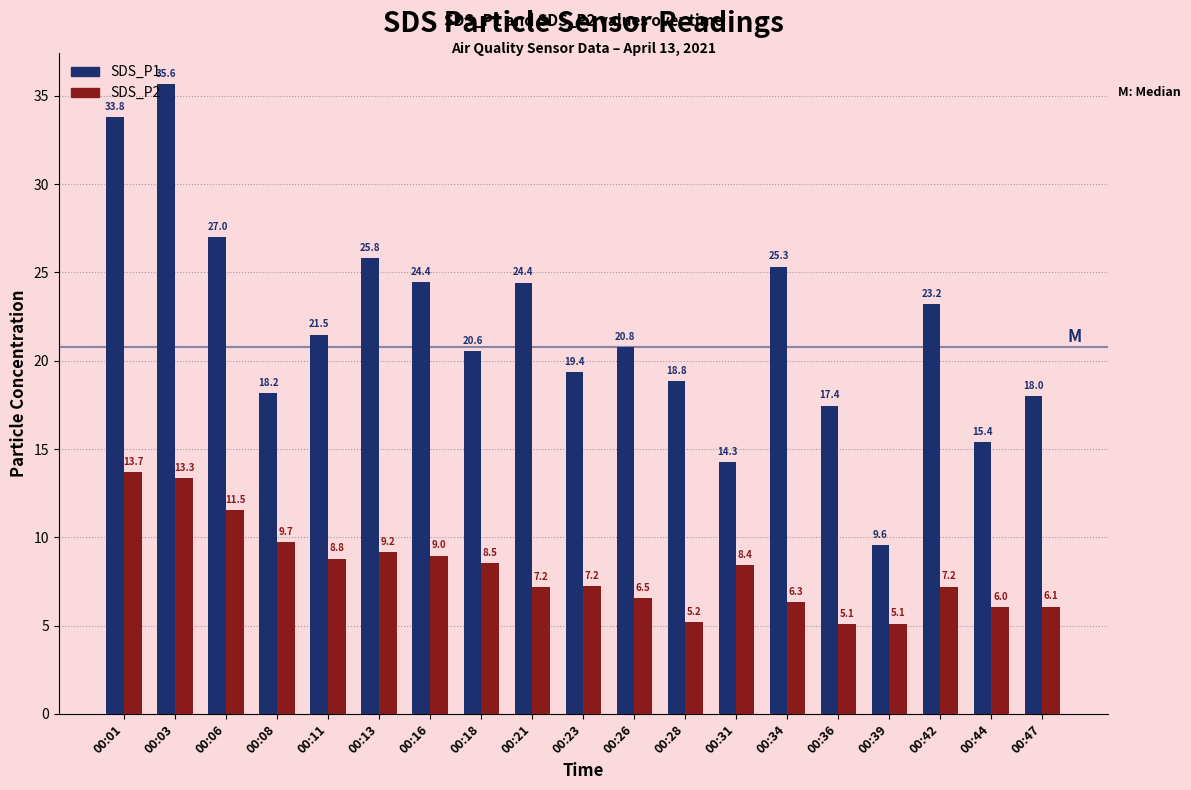

Is the value of SDS_P2 at 00:18 greater than the value of SDS_P1 at 00:42?

No